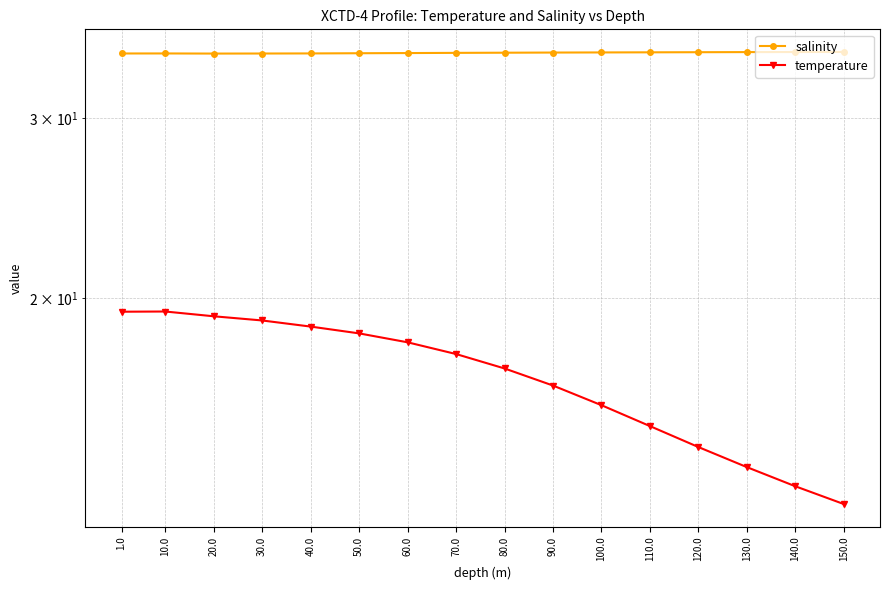

The value of salinity at 150.0 is 34.8. True or false?

True